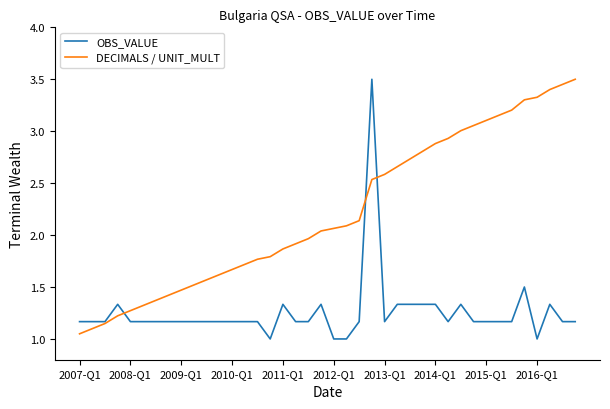

Rank the series by their average value, from highest to lowest.

DECIMALS / UNIT_MULT, OBS_VALUE